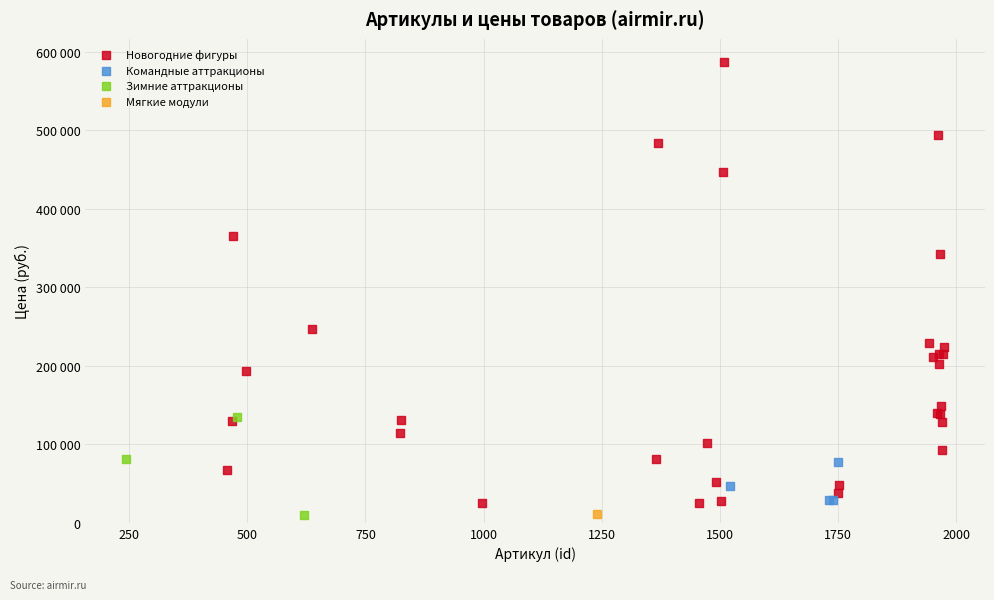

What are all the series names shown in the legend?

Новогодние фигуры, Командные аттракционы, Зимние аттракционы, Мягкие модули